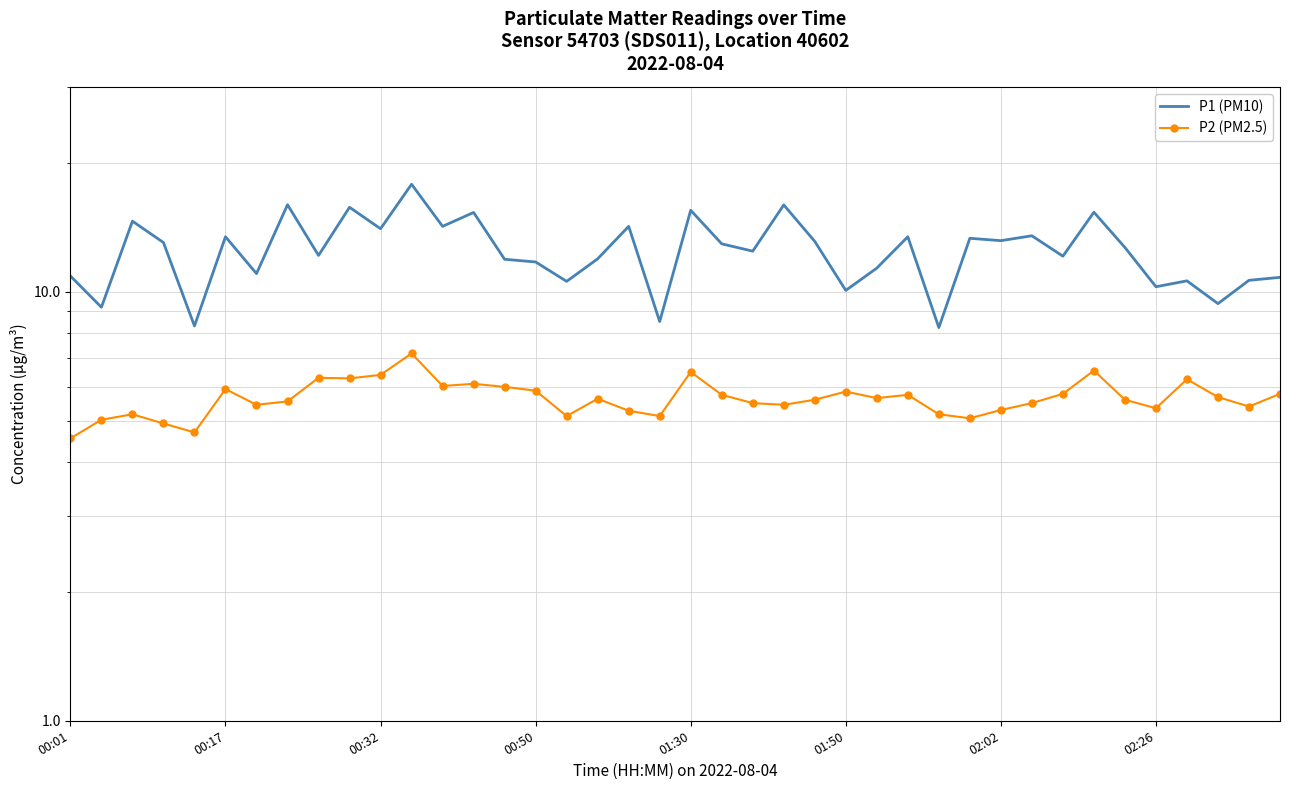

True or false: P1 (PM10) and P2 (PM2.5) cross at least once.

False